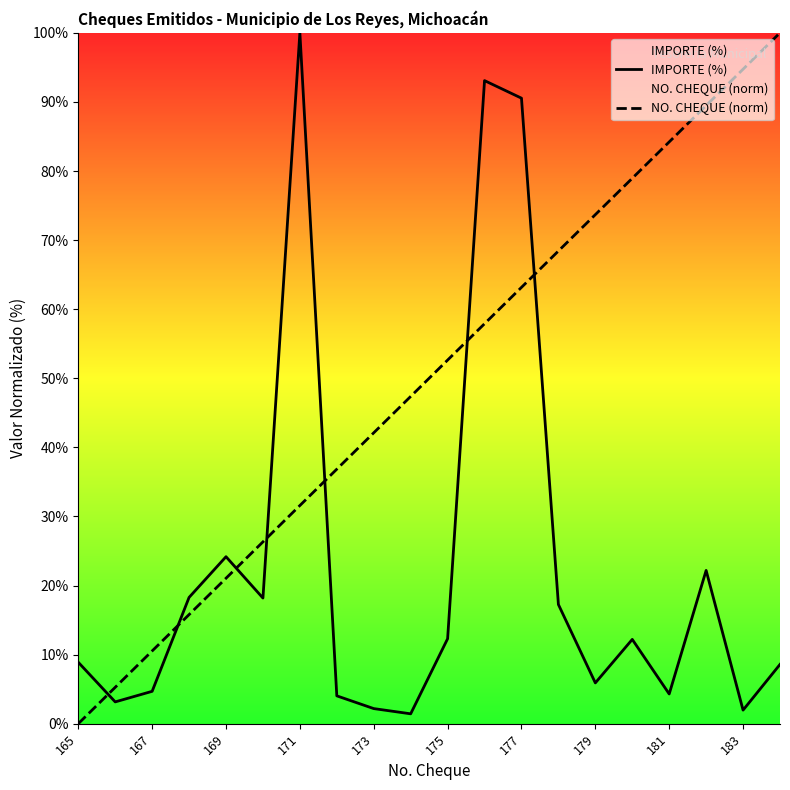

Rank the series by their average value, from lowest to highest.

IMPORTE (%), NO. CHEQUE (norm)